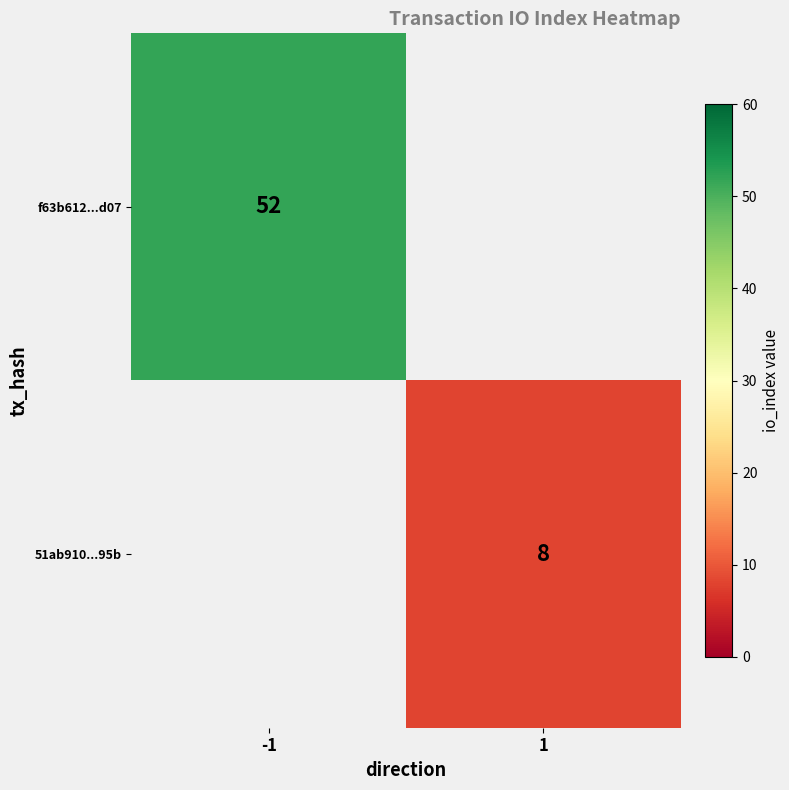

The 51ab910...95b series shows 13 at 1. True or false?

False